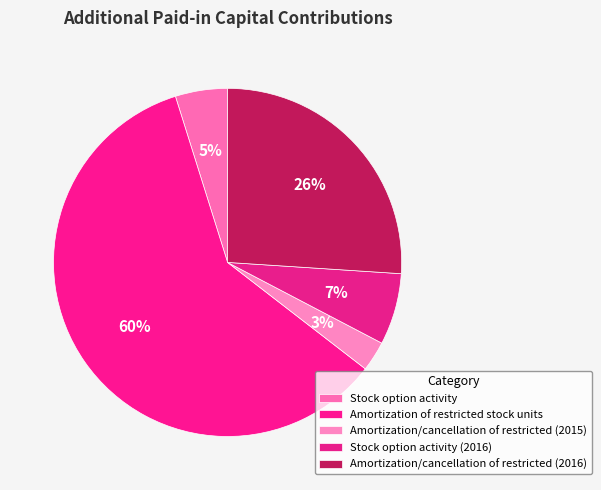

Which slice is the smallest?

Amortization/cancellation of restricted (2015)